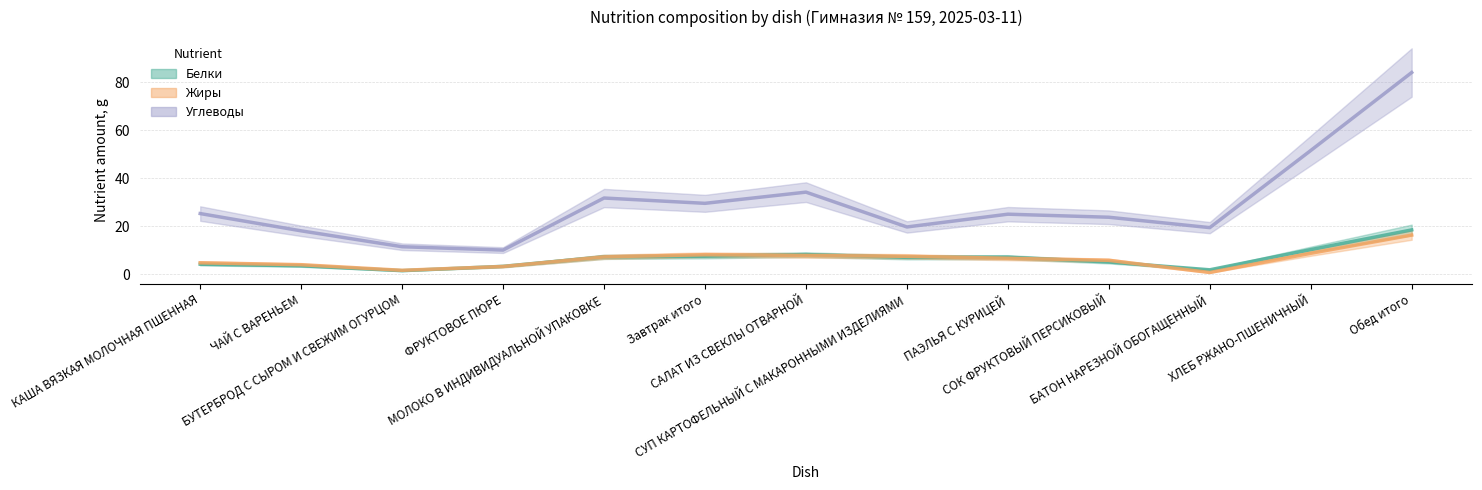

At which label does Углеводы first exceed 24?

КАША ВЯЗКАЯ МОЛОЧНАЯ ПШЕННАЯ